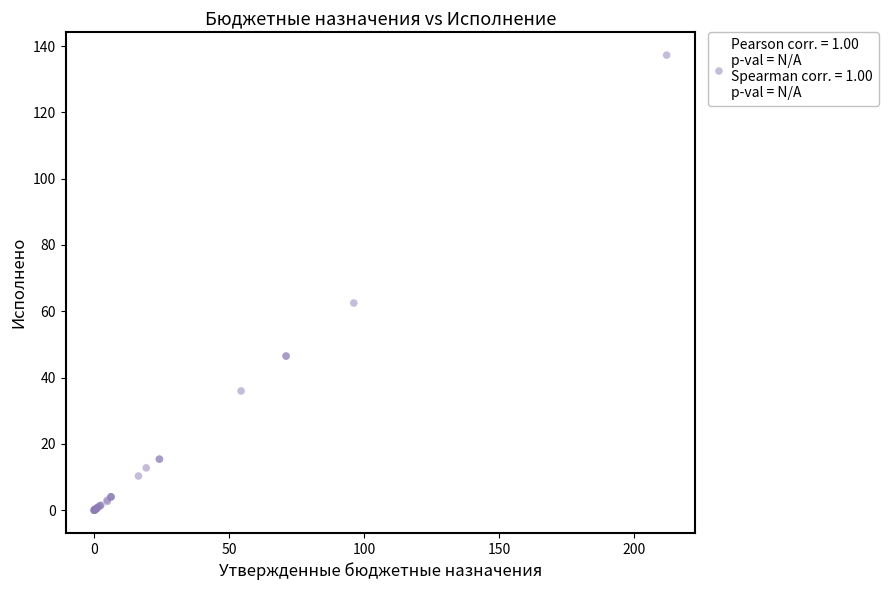

What Y value in the scatter plot is closest to 68?

62.5